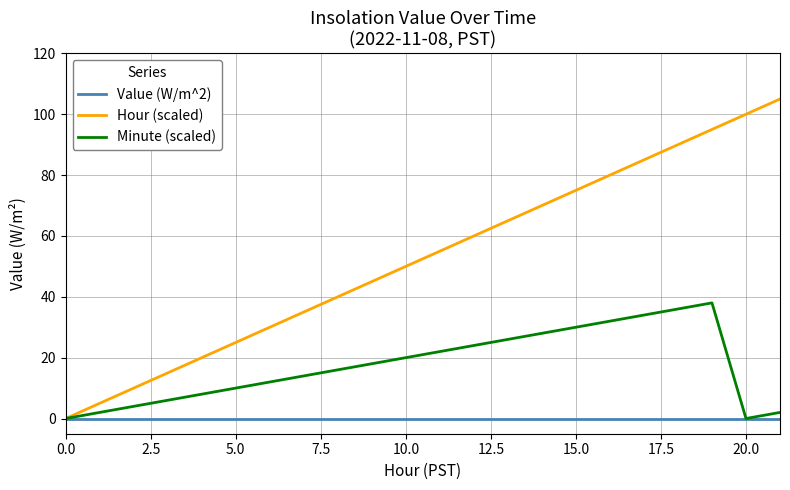

List the series in order of their overall mean, highest first.

Hour (scaled), Minute (scaled), Value (W/m^2)